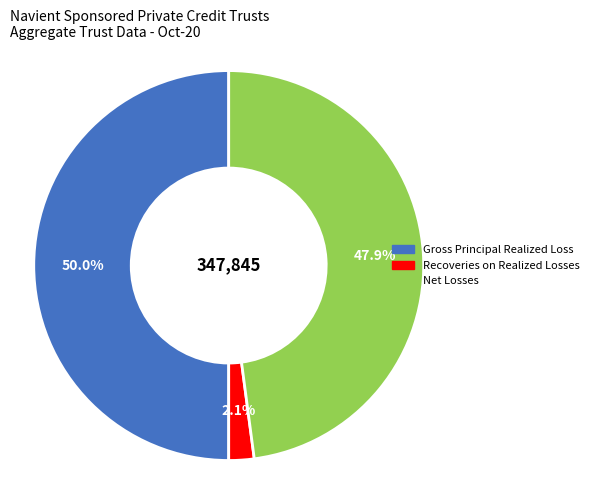

True or false: Net Losses accounts for 41% of the total.

False